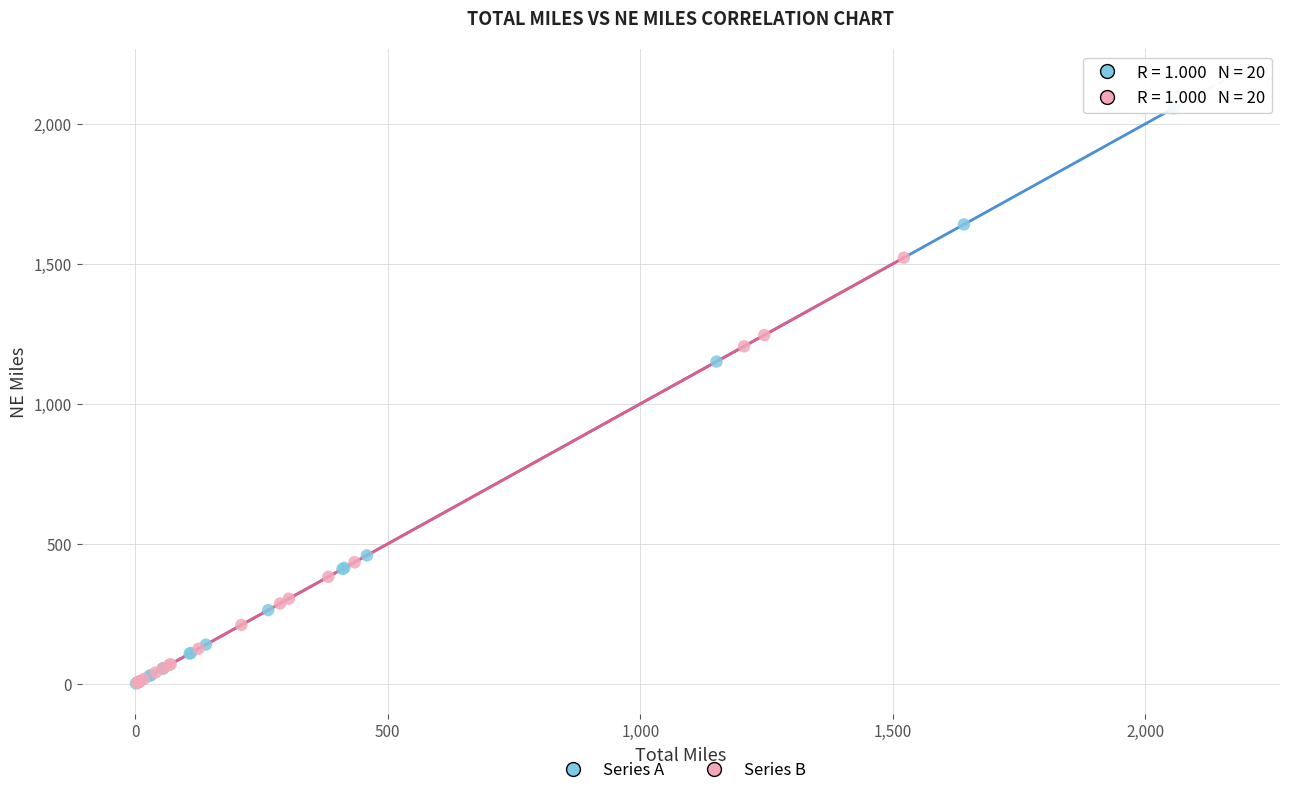

Which series reaches the maximum Y coordinate?

Series A